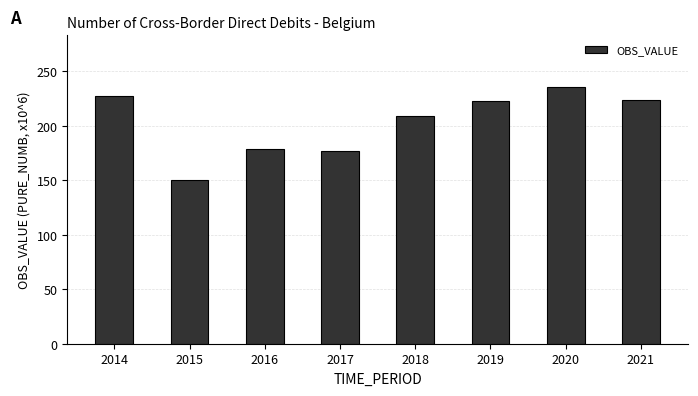

What is the minimum value shown in the chart?

150.5